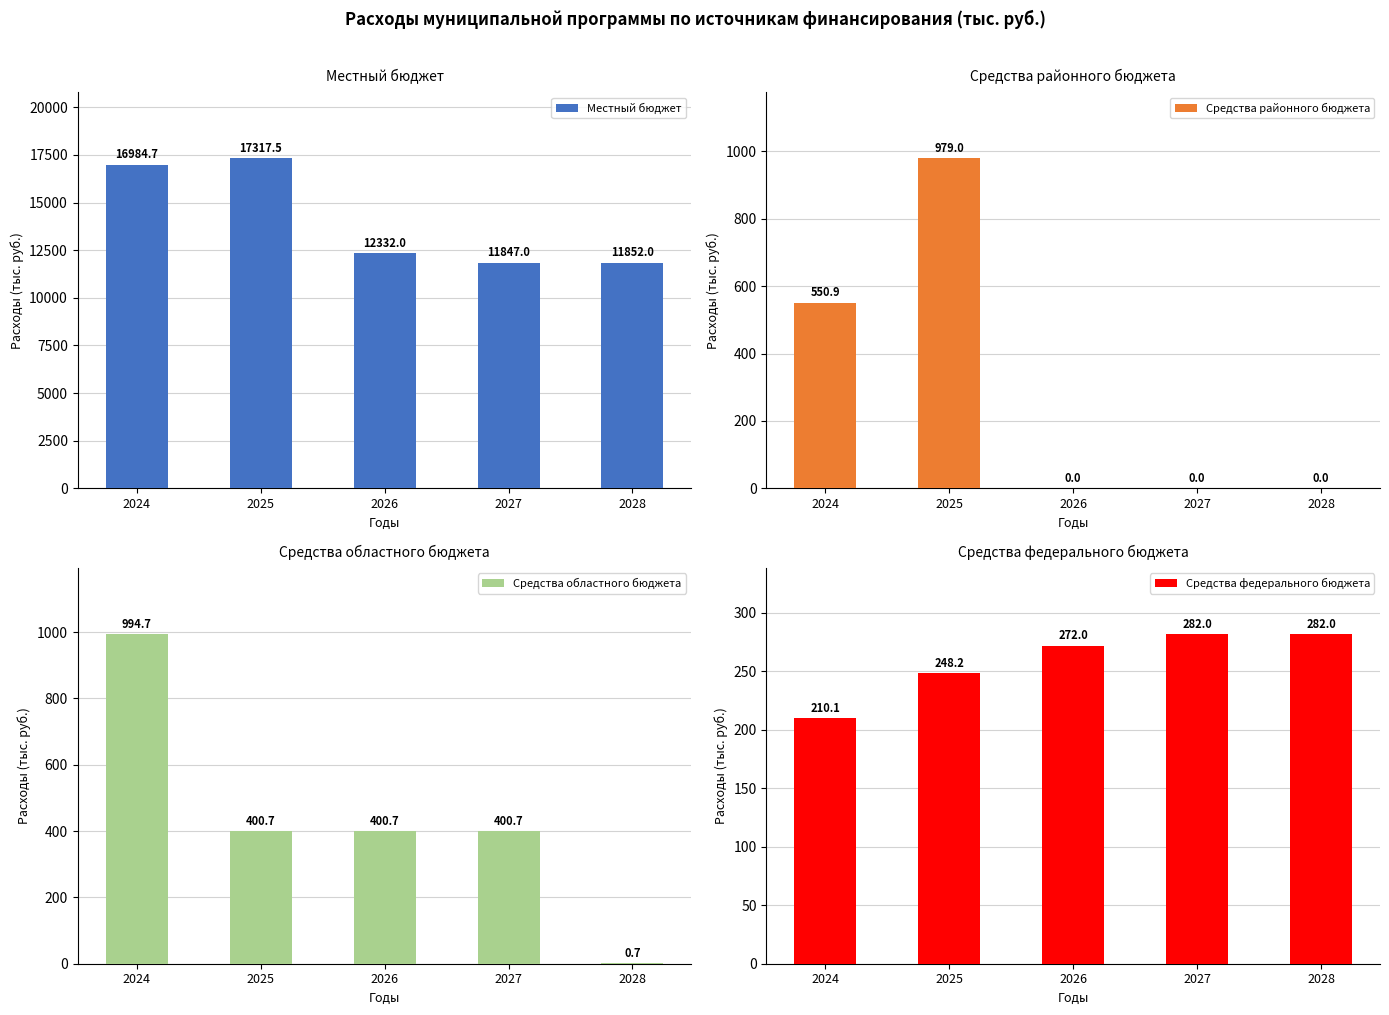

What is the difference between the Средства федерального бюджета values at 2025 and 2024?

38.1